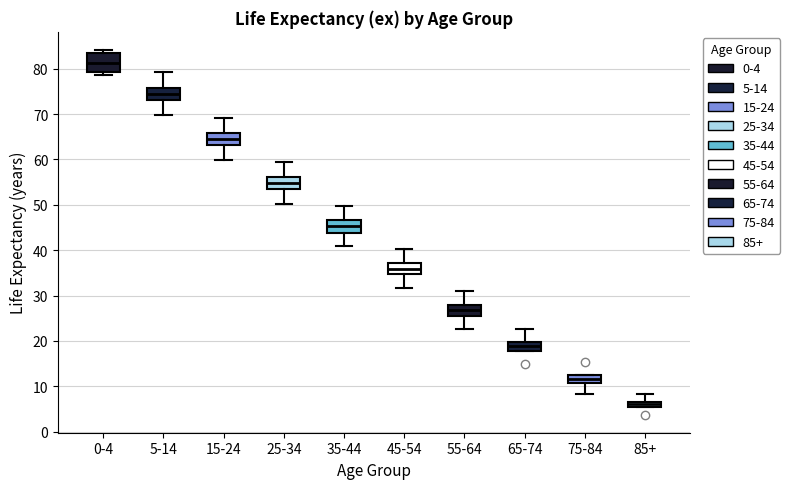

Which box has the lowest median line?

85+